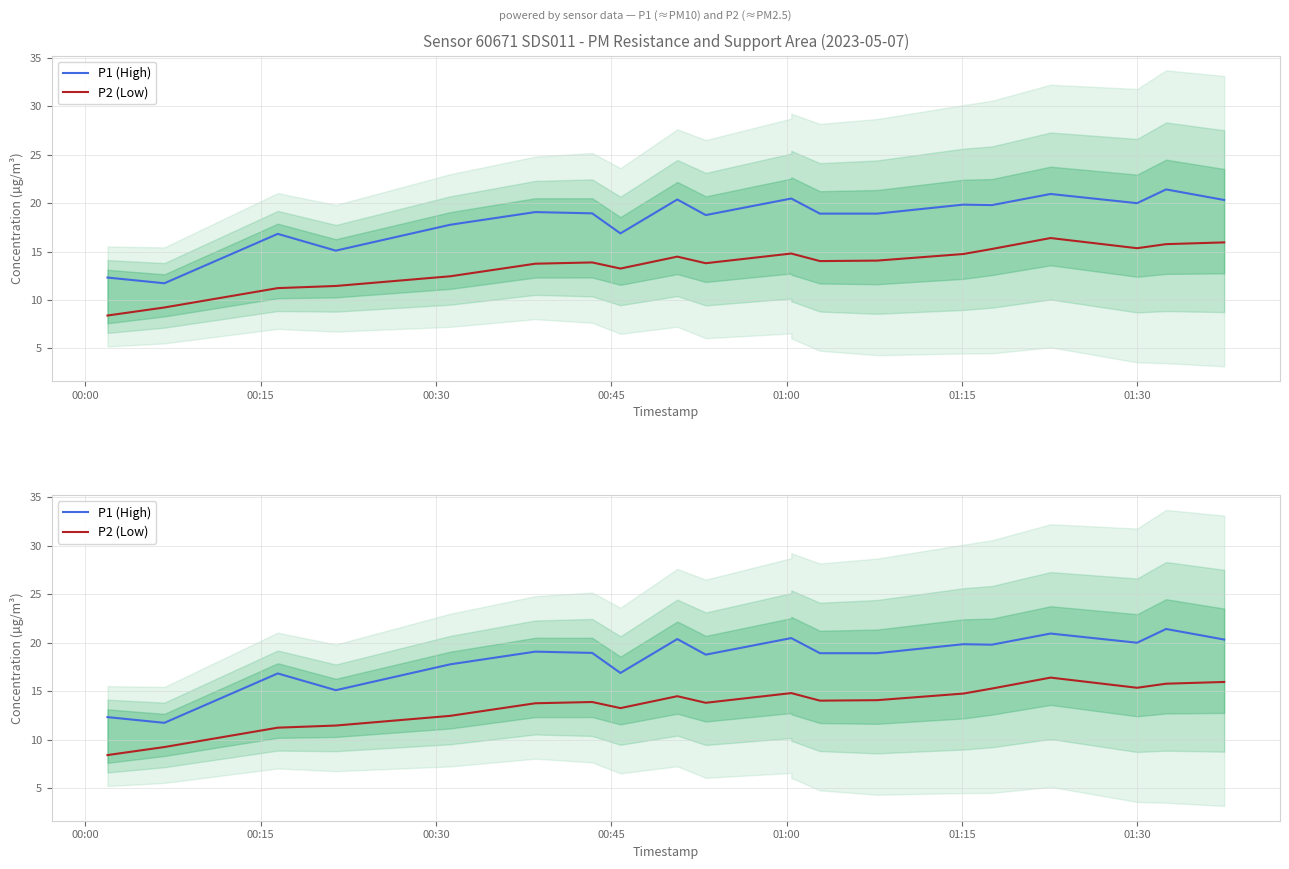

How many data points in P1 (High) are less than 19?

10